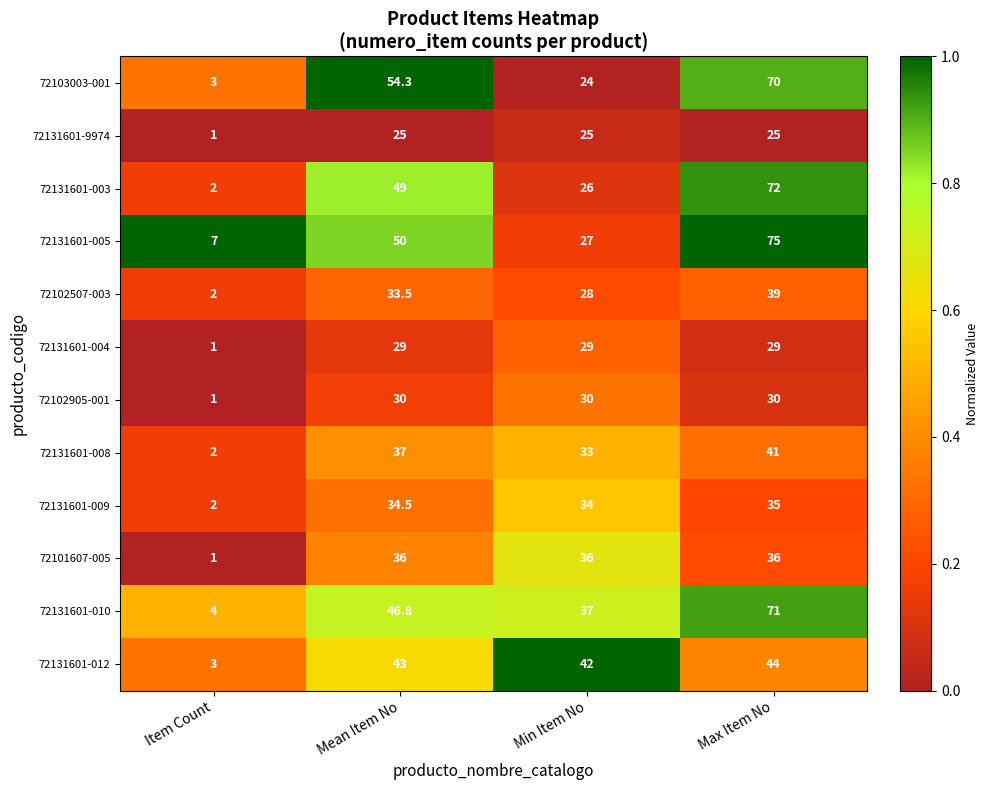

What is the highest value of the 72131601-009 series?

35.0